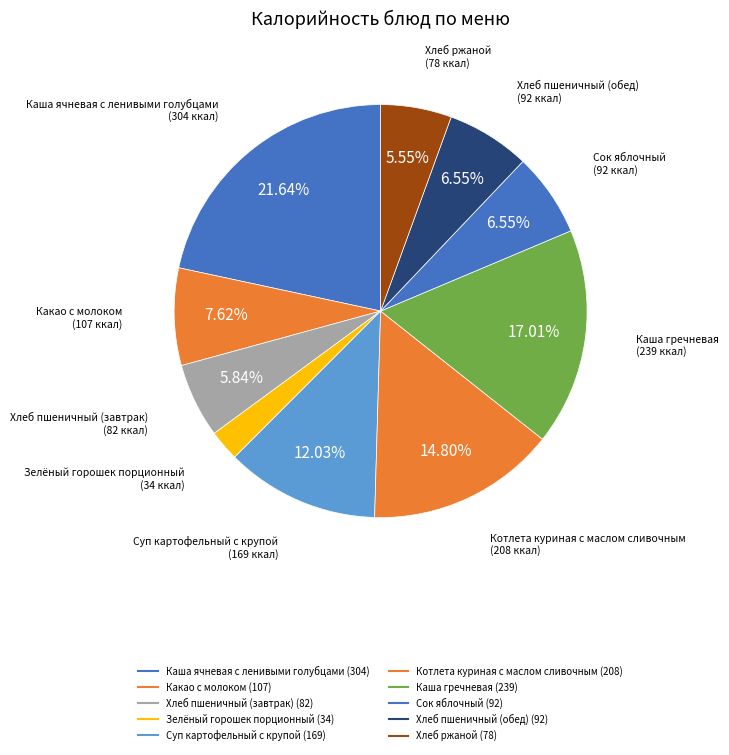

What is the ratio of the value at Хлеб пшеничный (обед) to the value at Зелёный горошек порционный?

2.7